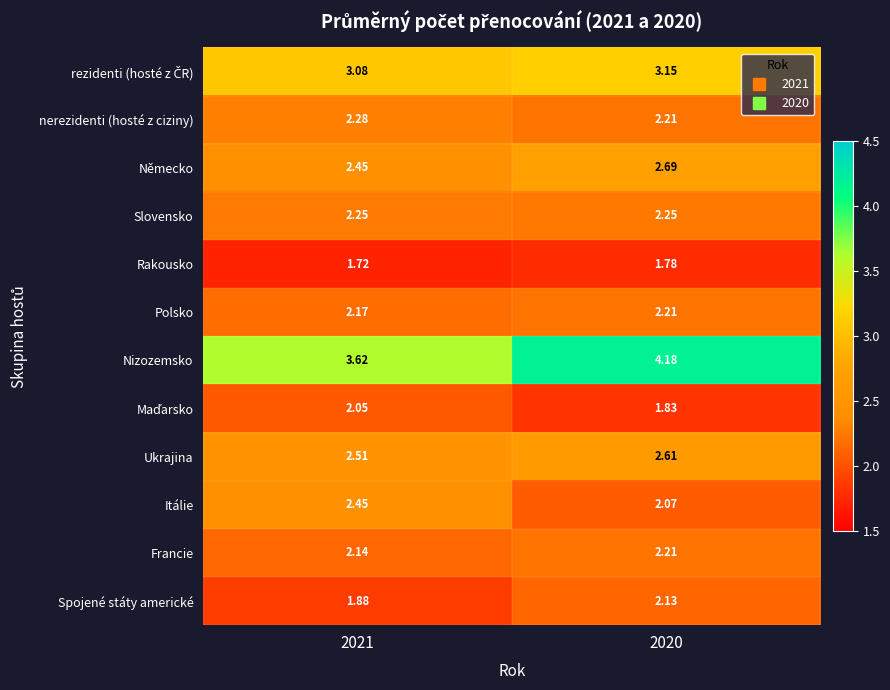

Which series has the widest spread of values?

Nizozemsko